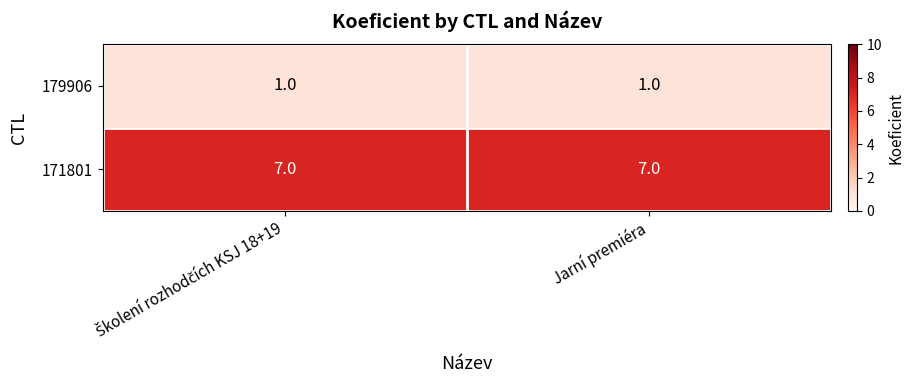

What is the minimum value shown in the chart?

1